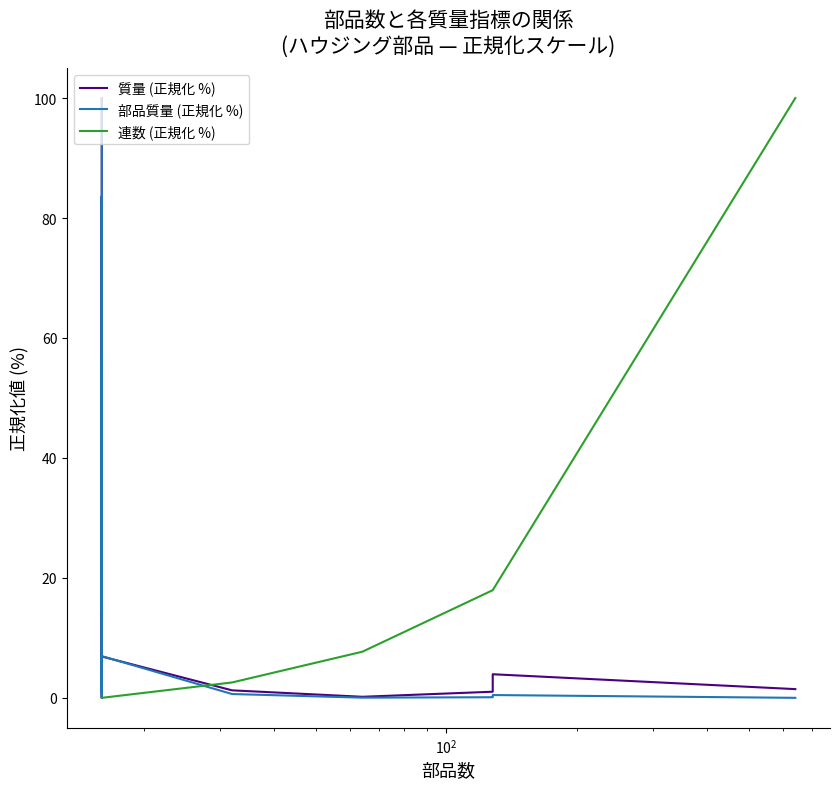

What is the value of the 連数 (正規化 %) point at the 12th from the left?

17.9